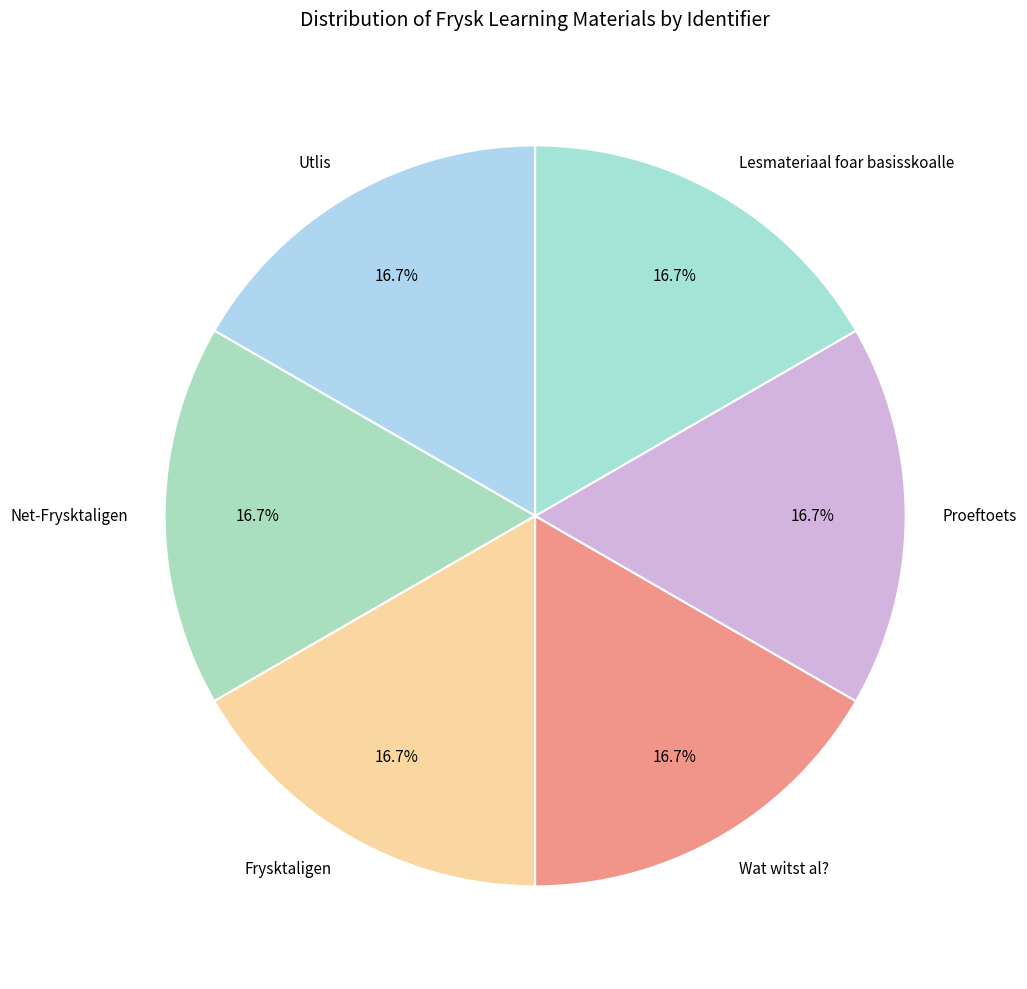

Does Proeftoets account for over 50% of the chart?

No